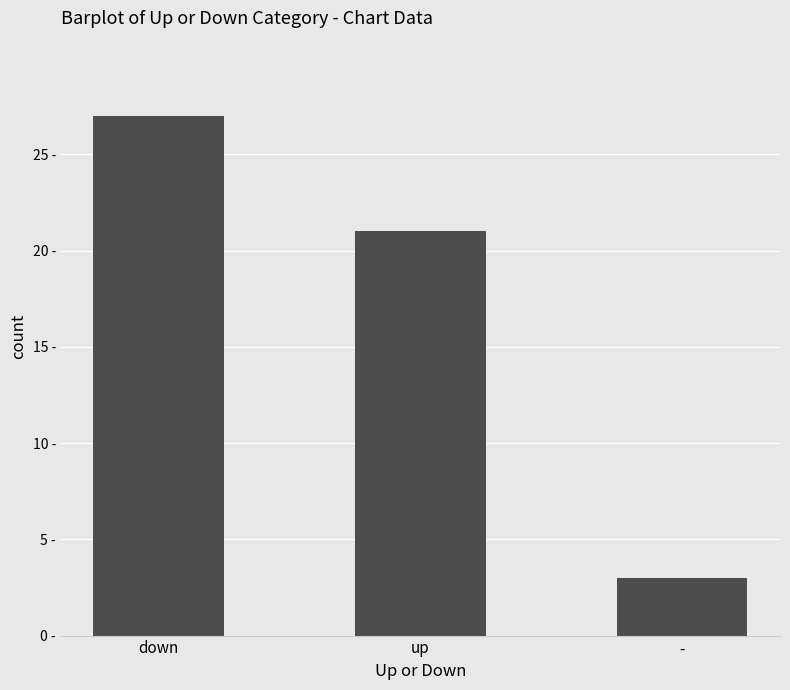

Does the chart contain stacked bars?

No